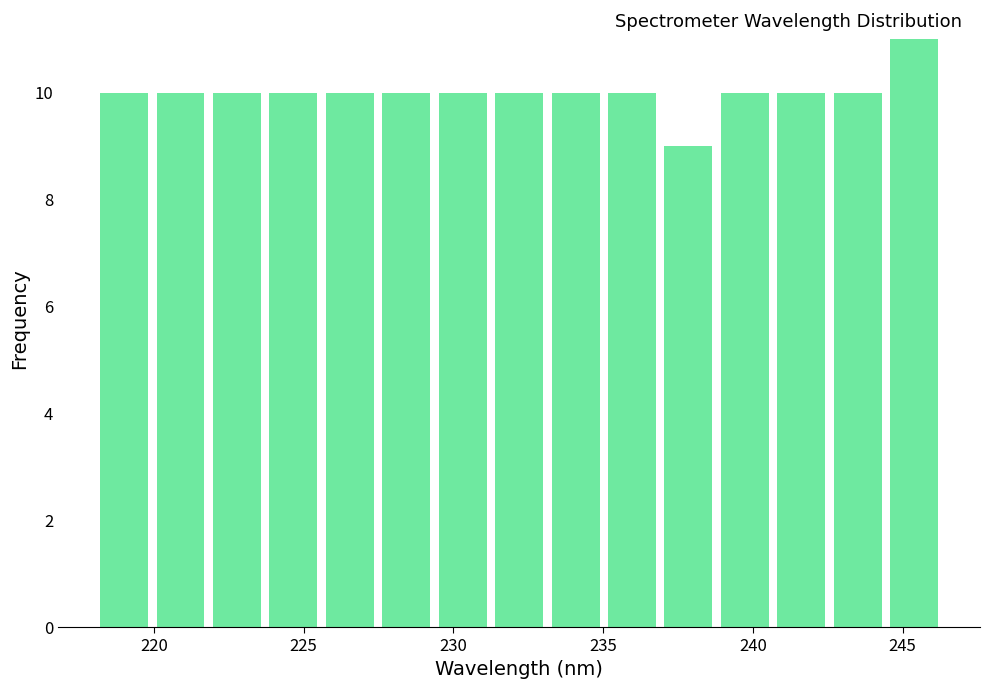

Around what value on the x-axis is the tallest bar? Give the approximate position of its centre, as read against the axis.

245.5